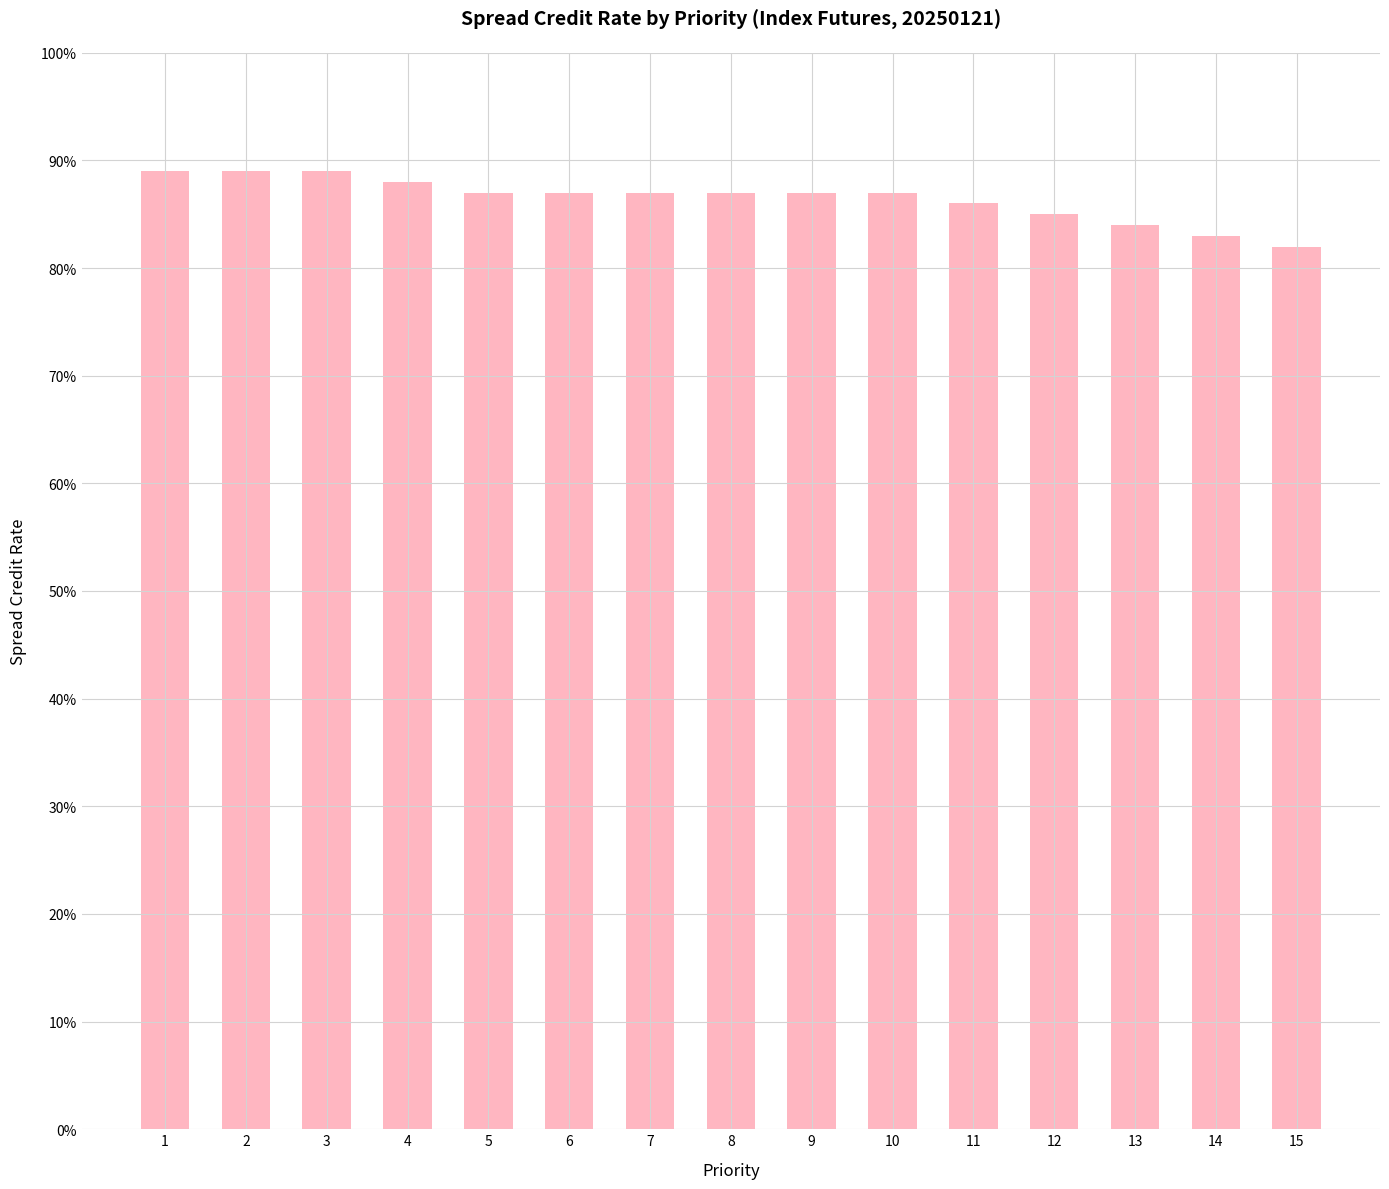

Reading left to right, list all the values displayed in this chart.

0.9	0.9	0.9	0.9	0.9	0.9	0.9	0.9	0.9	0.9	0.9	0.8	0.8	0.8	0.8